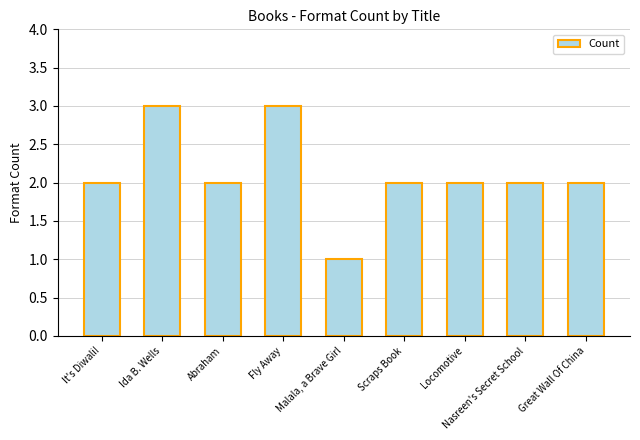

The chart shows a value of 3 at Locomotive. True or false?

False